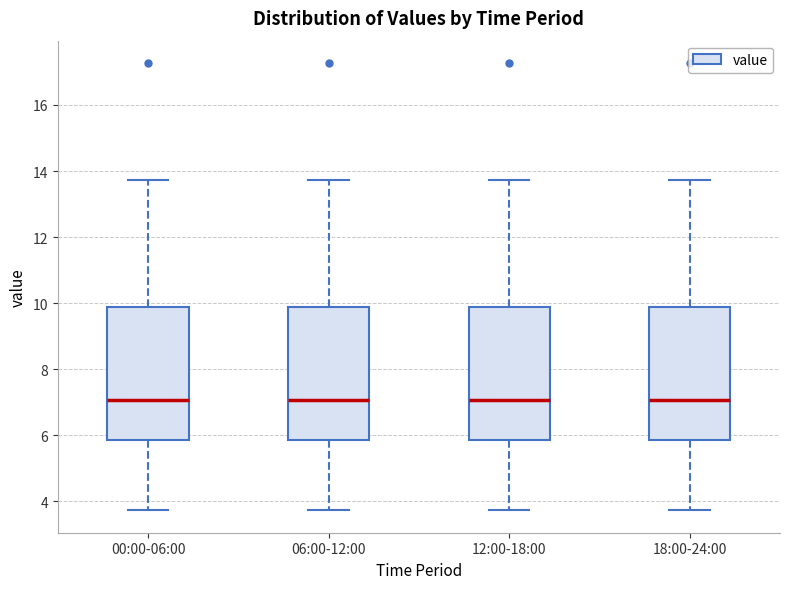

Where does the upper whisker of the box for 06:00-12:00 end on the y-axis? The values are not printed on the chart, so give them approximately, as read against the axis.

13.8